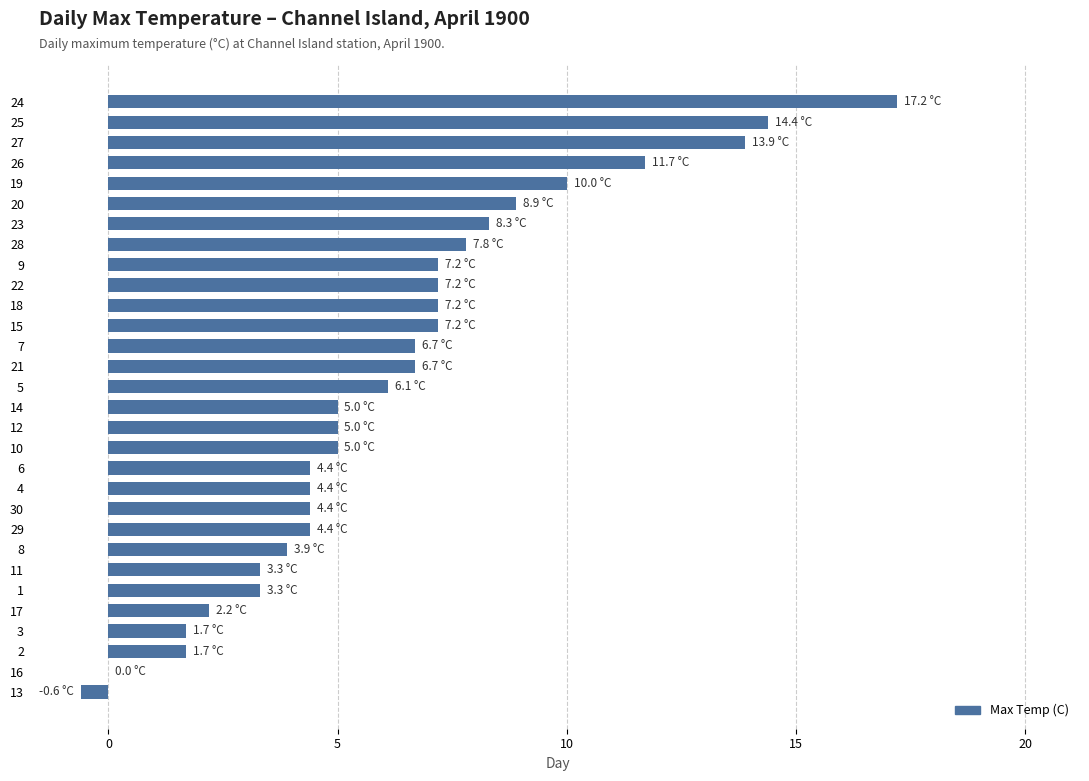

What value does the data have at 12?

5.0